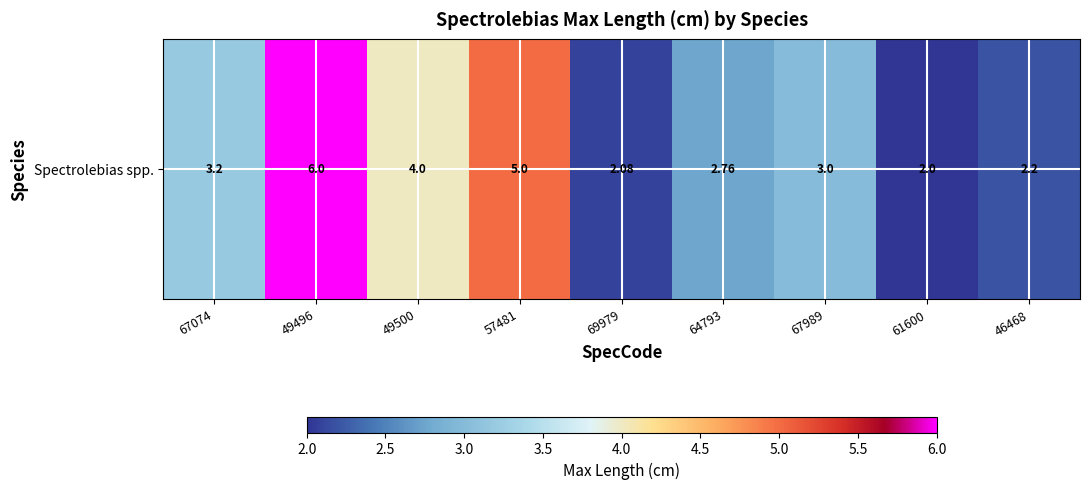

What is the change in value from 64793 to 46468?

-0.6